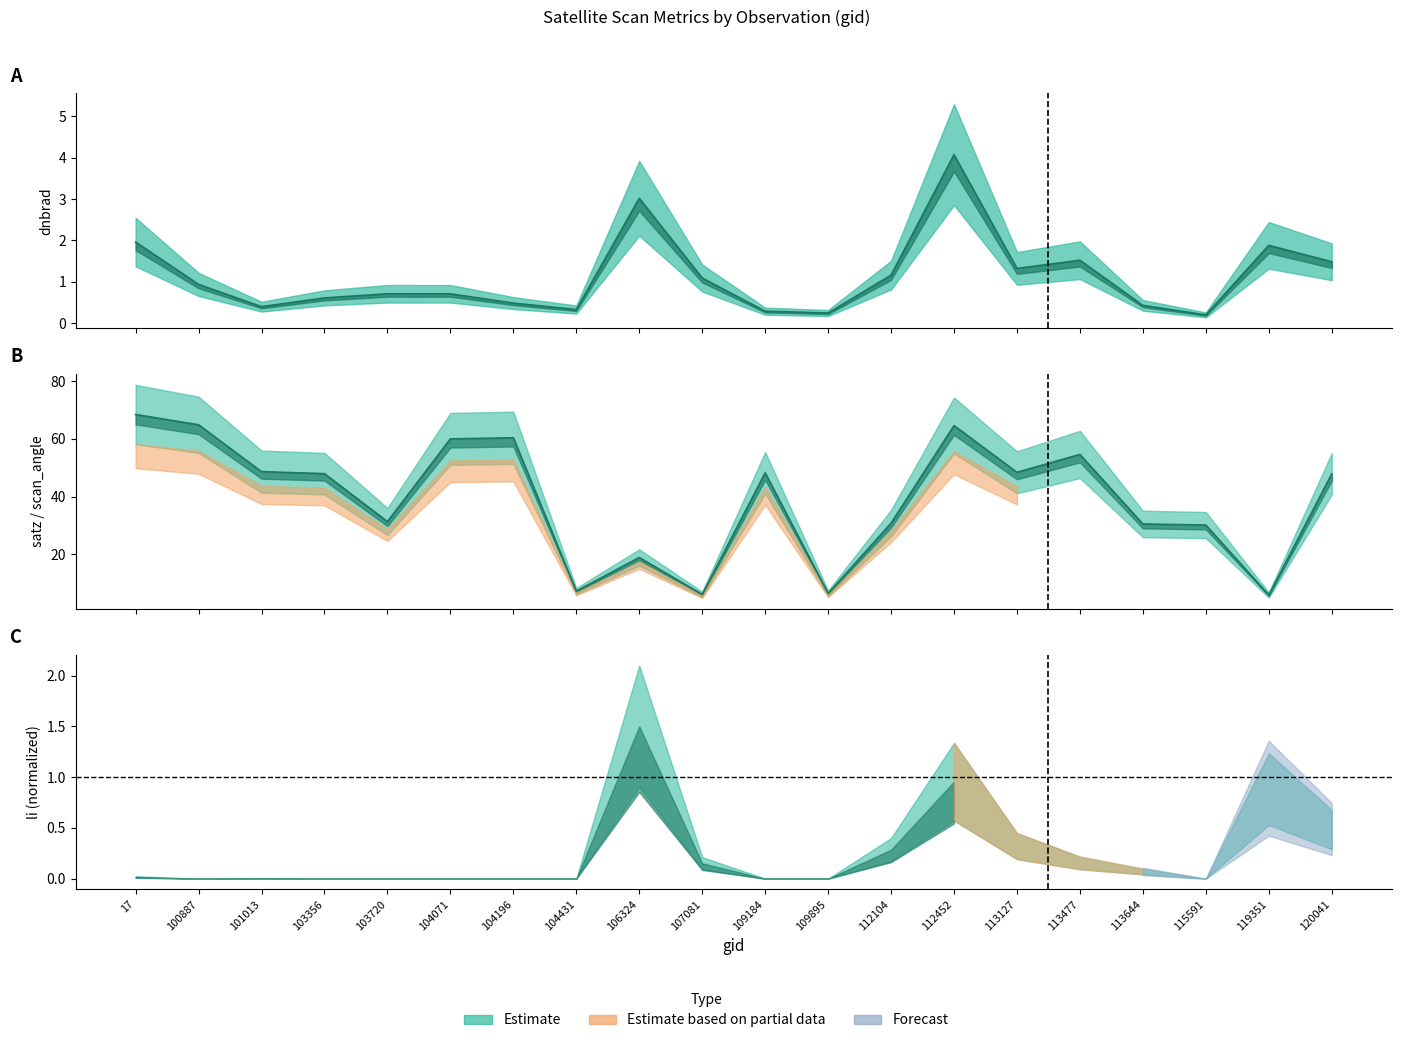

What is the difference between the maximum and second lowest values in the satz series?

62.3